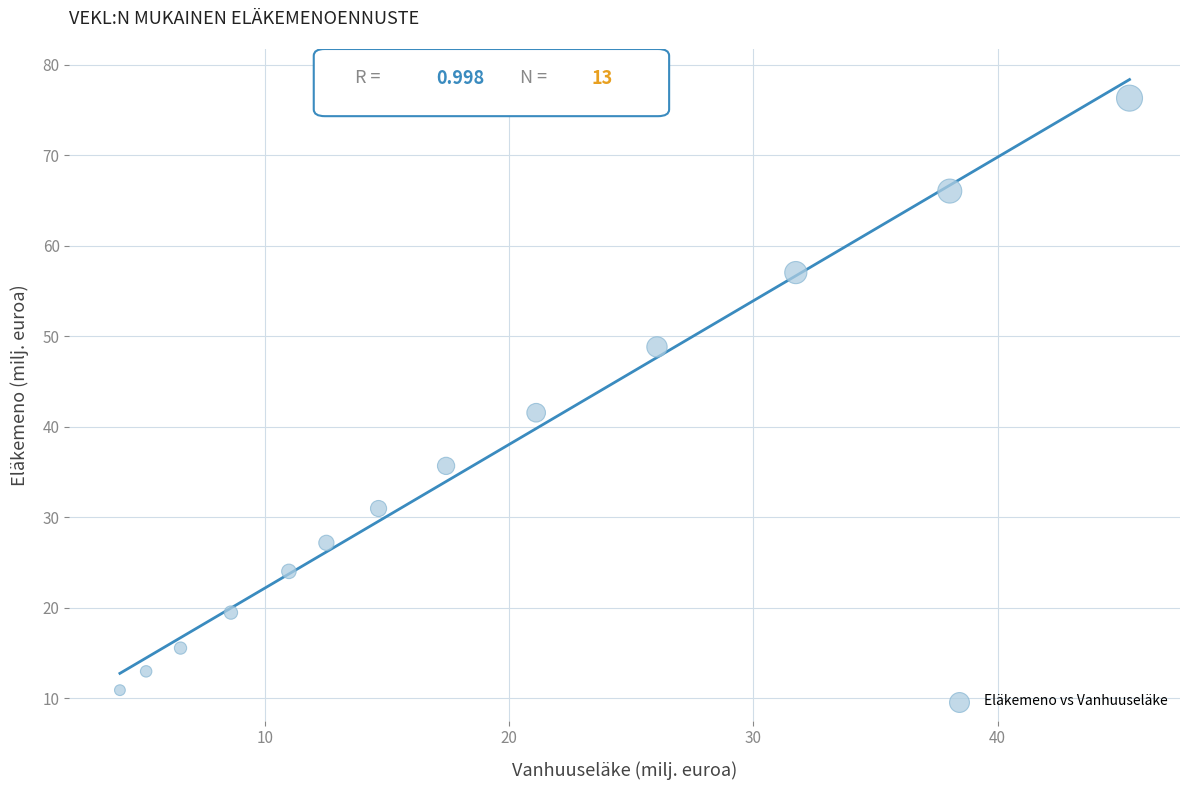

What Y value in the scatter plot is closest to 43?

41.5